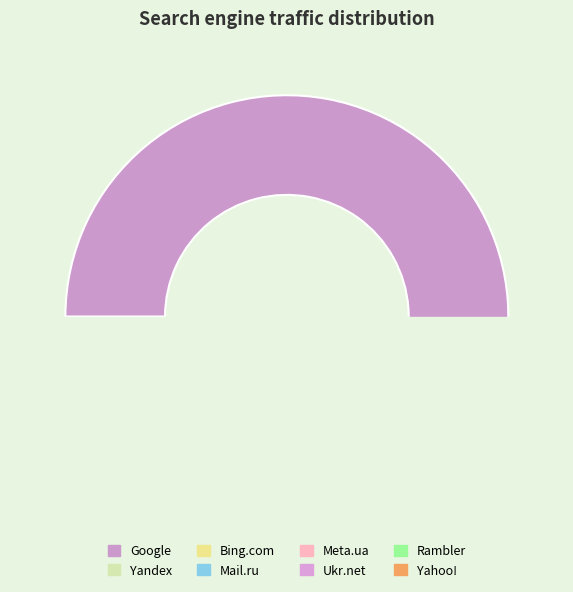

To the nearest percent, what is the difference between the largest and smallest slice percentages?

53%